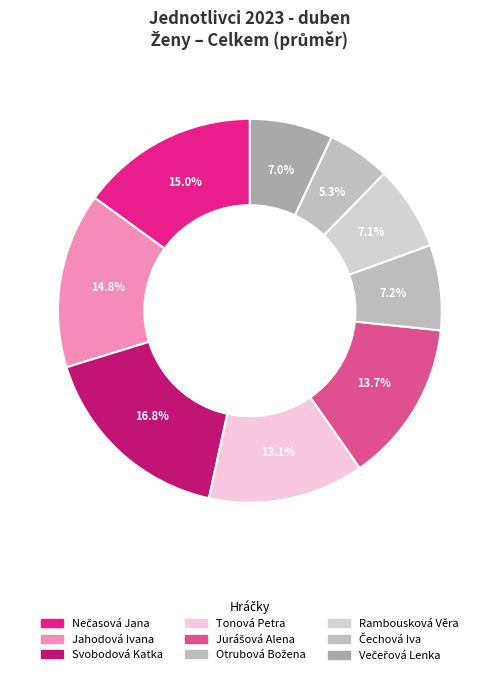

What is the change in value from Svobodová Katka to Čechová Iva?

-185.5